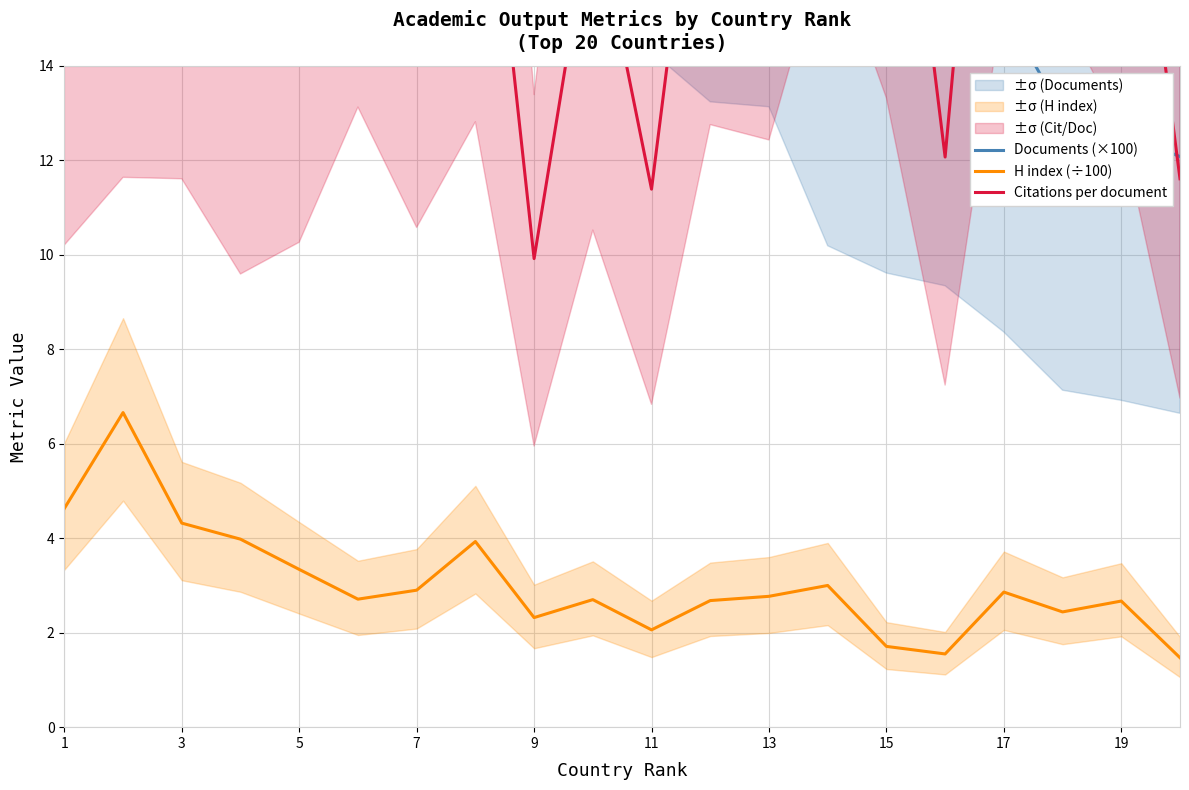

The H index (÷100) series shows 2.7 at 19. True or false?

True